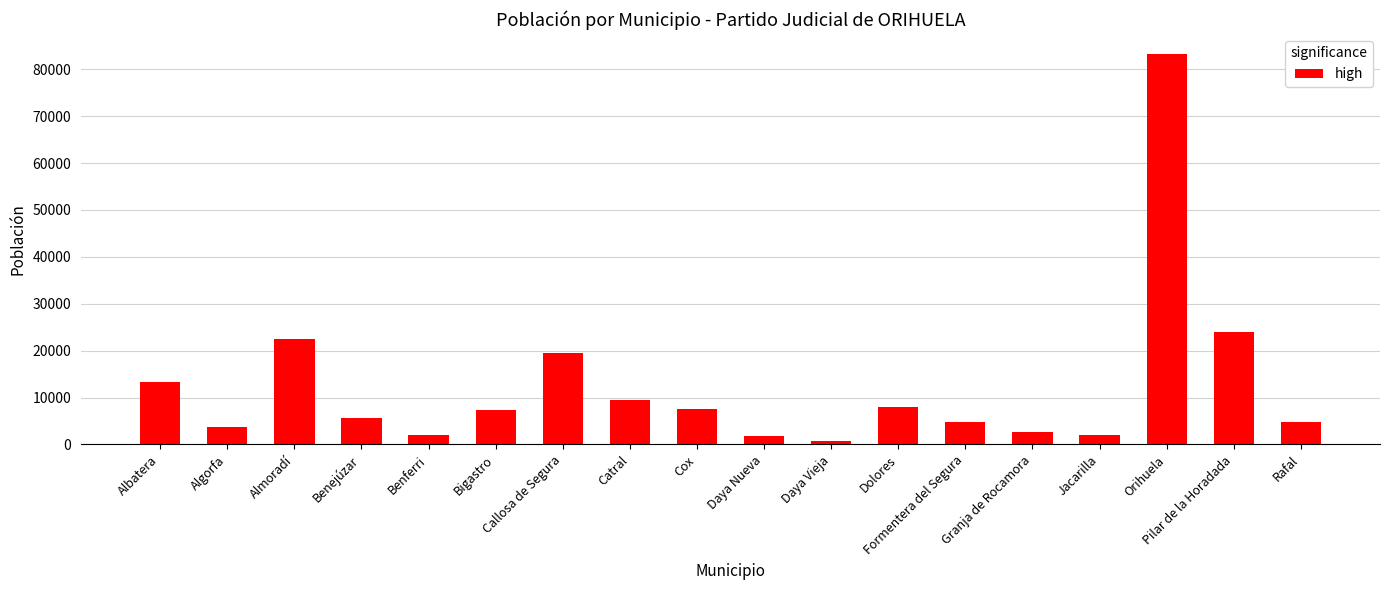

Does the chart contain stacked bars?

No